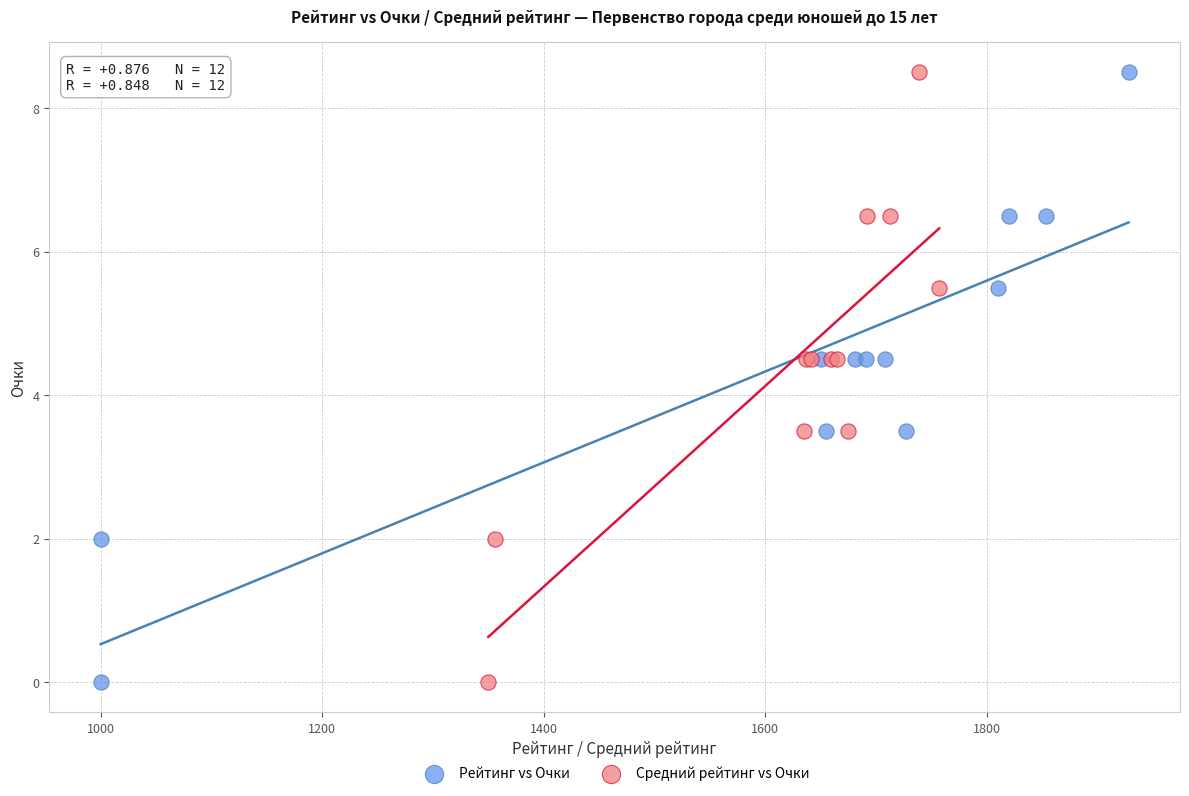

What are all the series names shown in the legend?

Рейтинг vs Очки, Средний рейтинг vs Очки